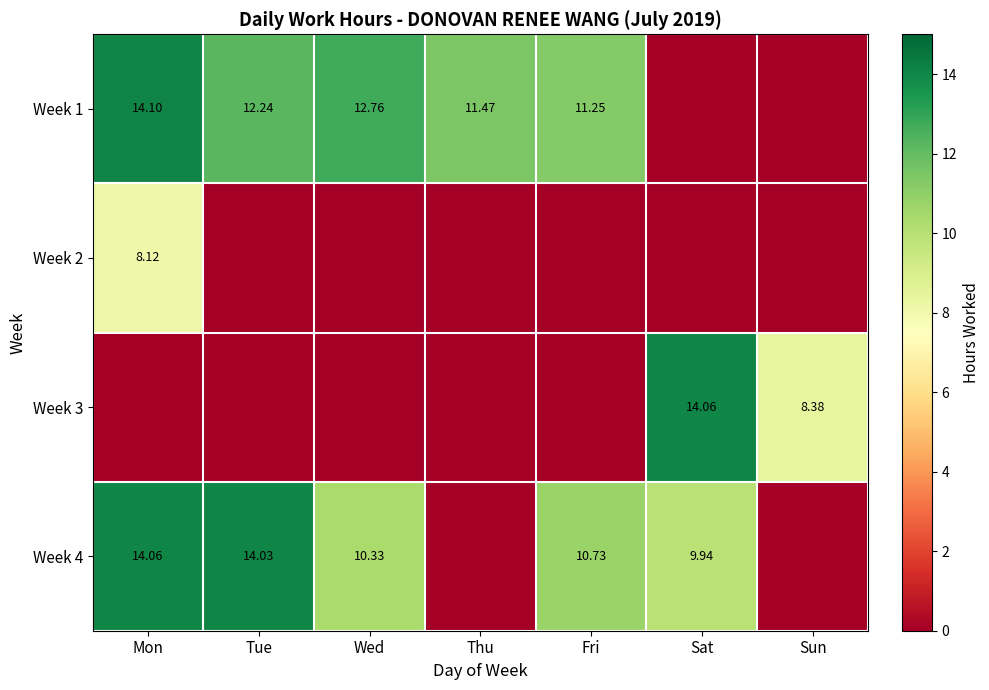

How many values in the Week 4 series exceed 10?

4